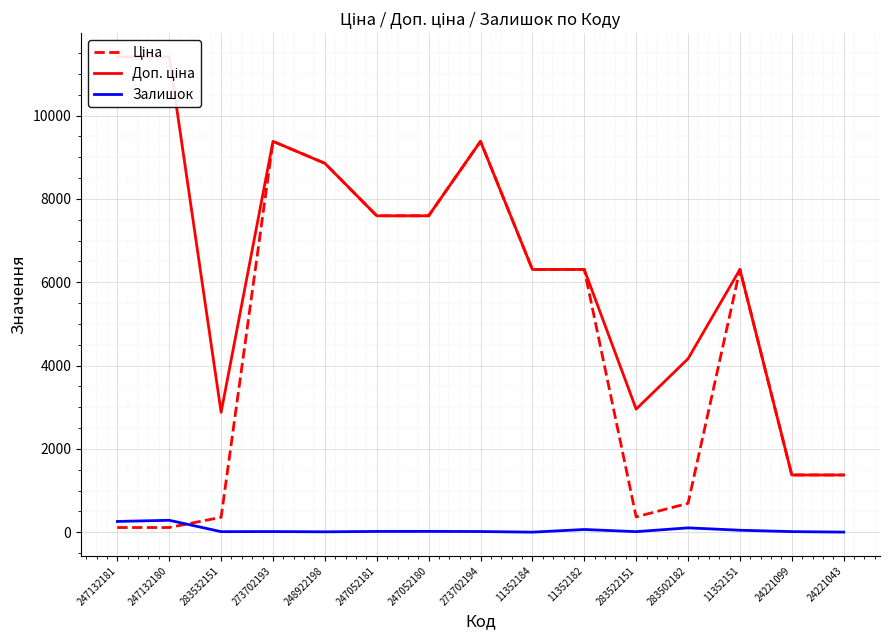

How many values in the Доп. ціна series are below 6308?

5